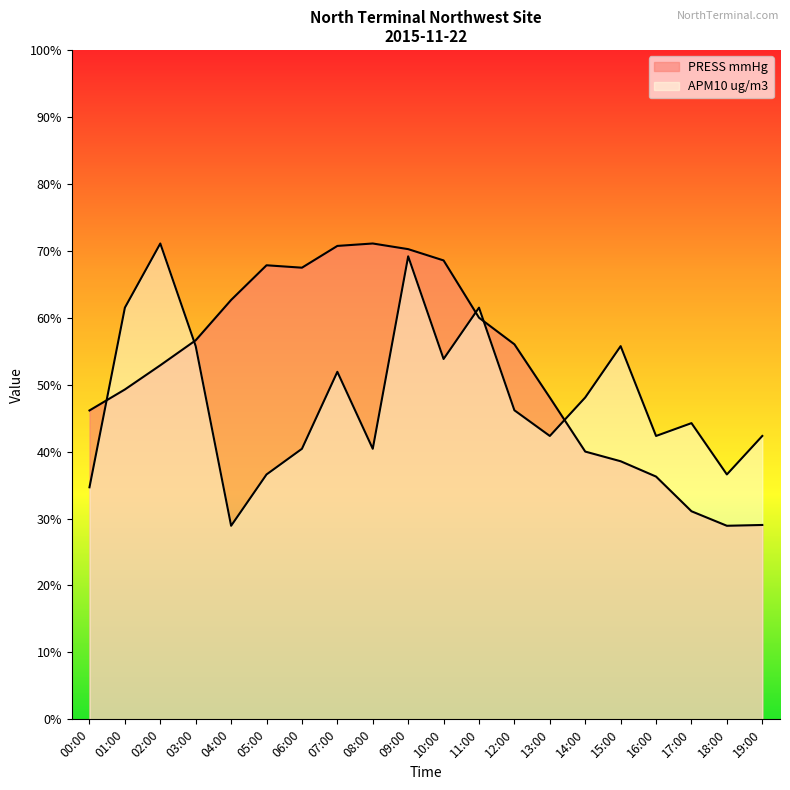

At 02:00, list the series in order from smallest to largest.

PRESS mmHg, APM10 ug/m3